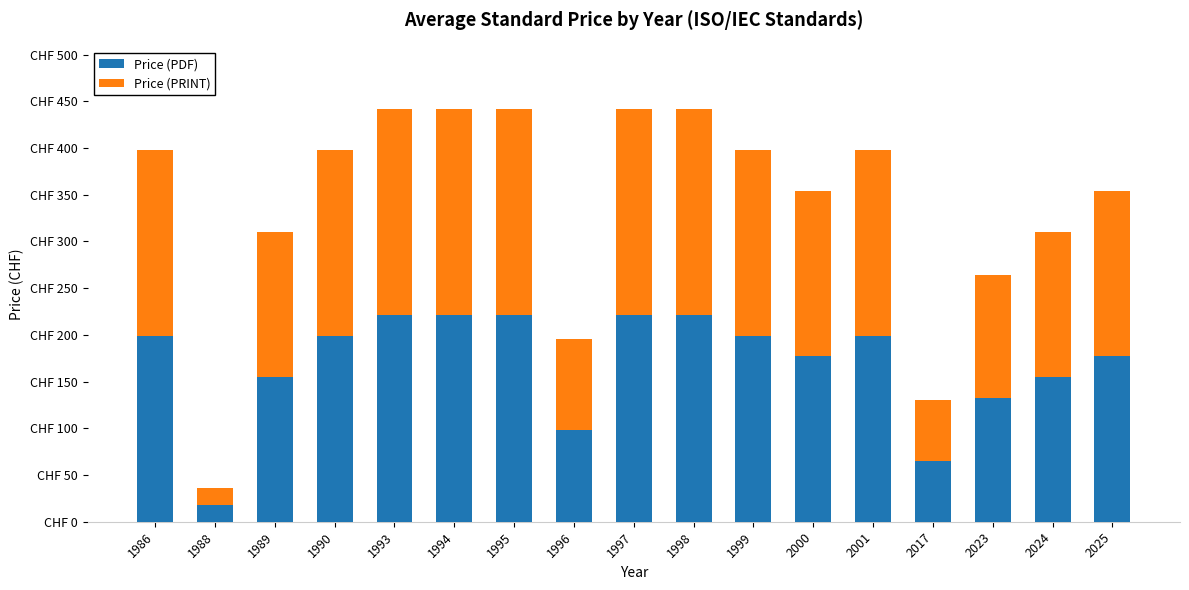

What is the value of the Price (PDF) bar at the 11th from the left?

199